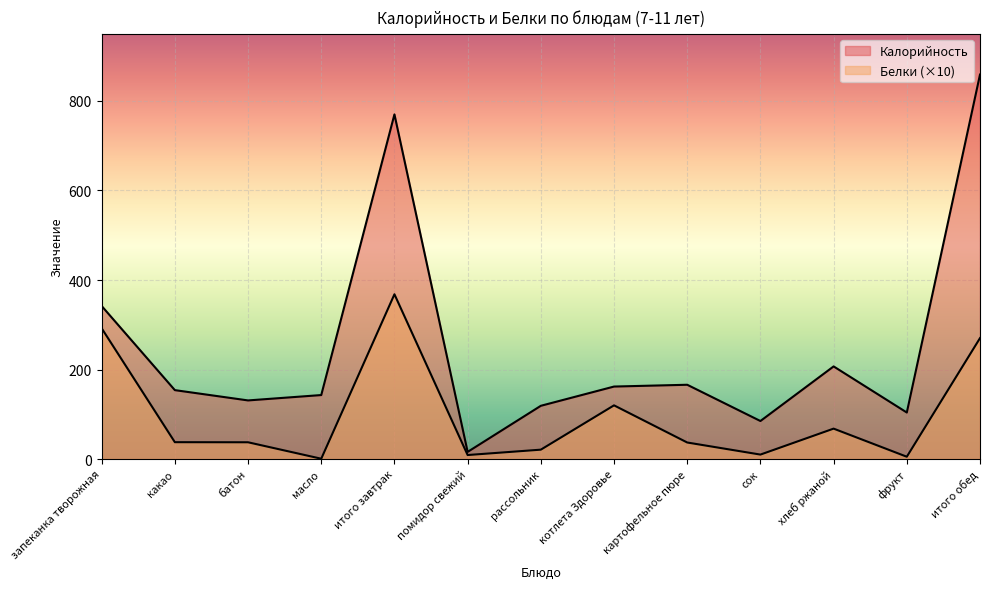

Rank the series by their average value, from lowest to highest.

Белки, Калорийность